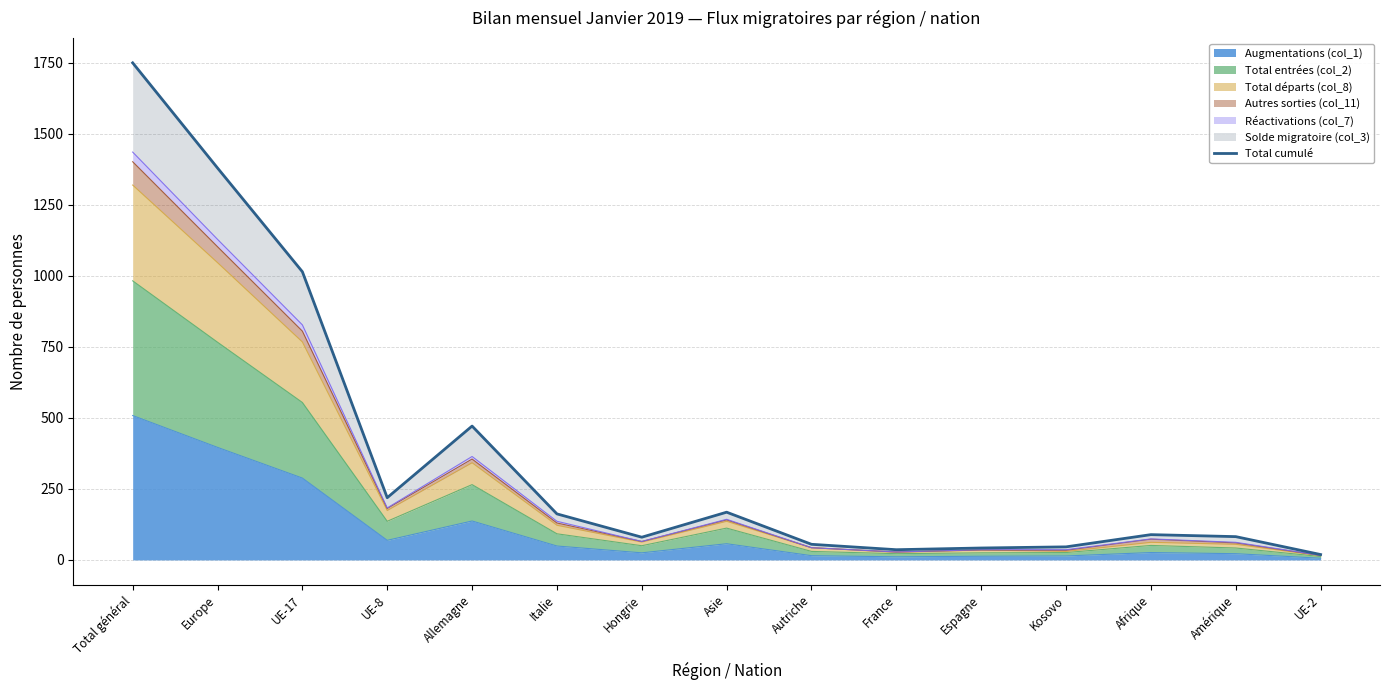

True or false: the data shows 82 at Amérique.

True